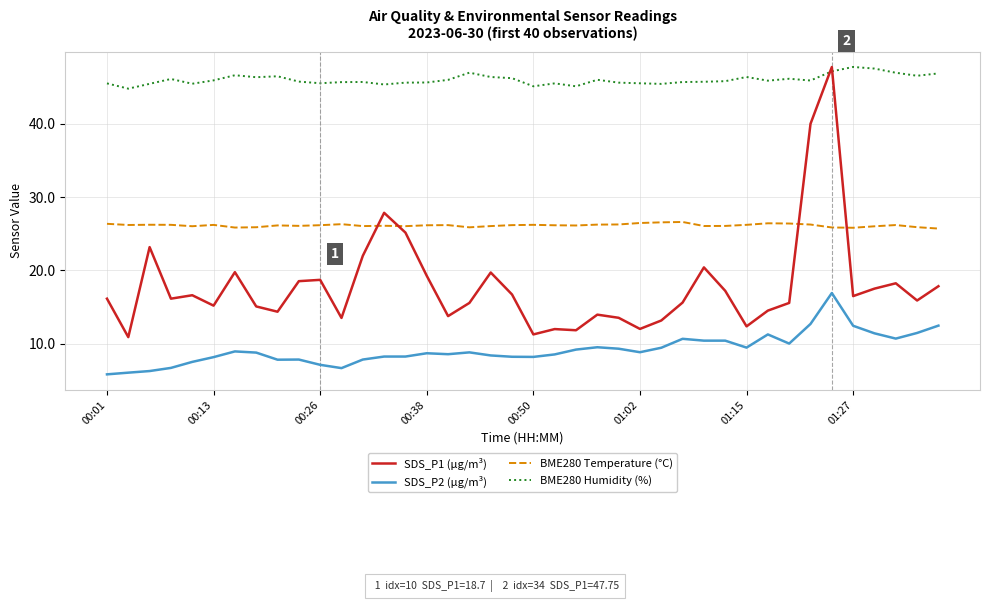

Which series ends up on top after the final intersection of SDS_P1 (µg/m³) and BME280 Humidity (%)?

BME280 Humidity (%)